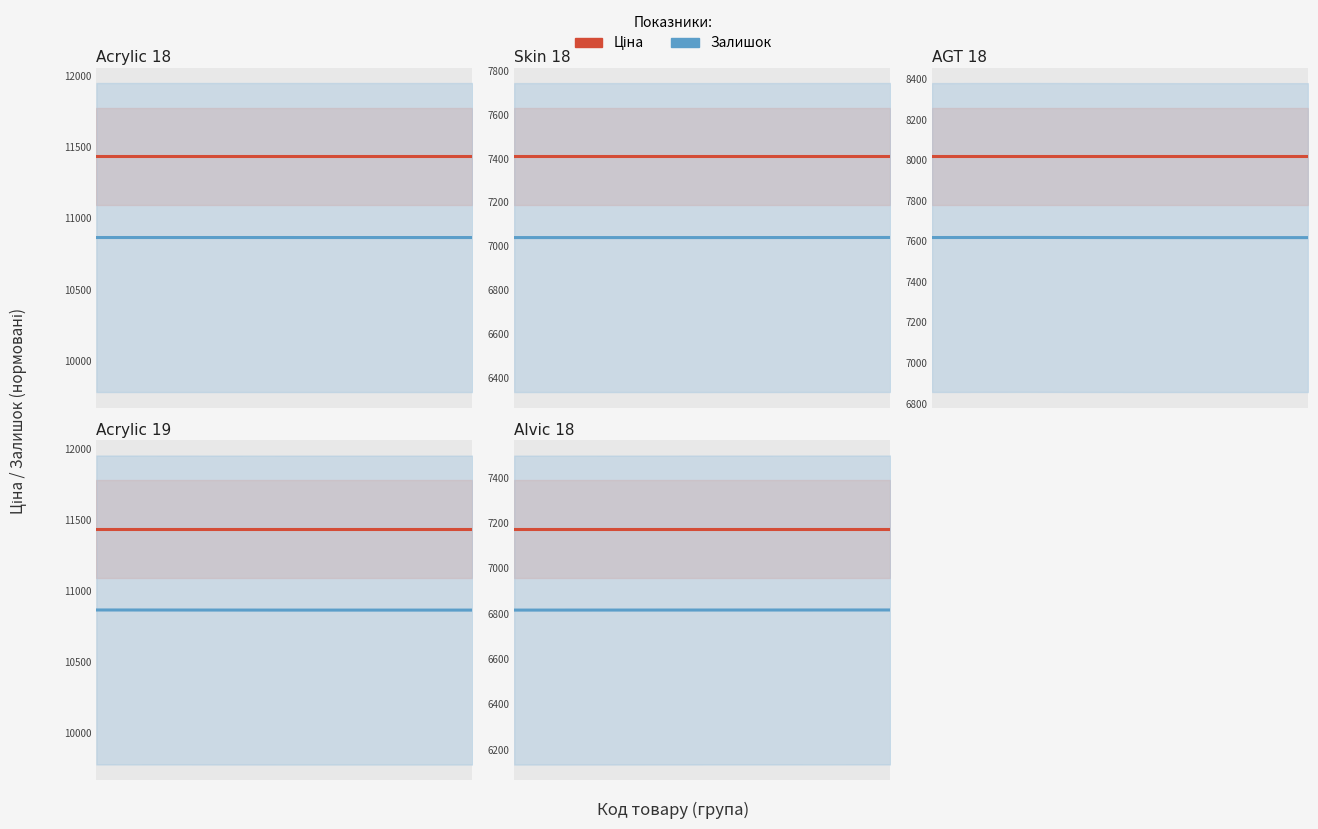

What is the average value of the Ціна series?

7173.5